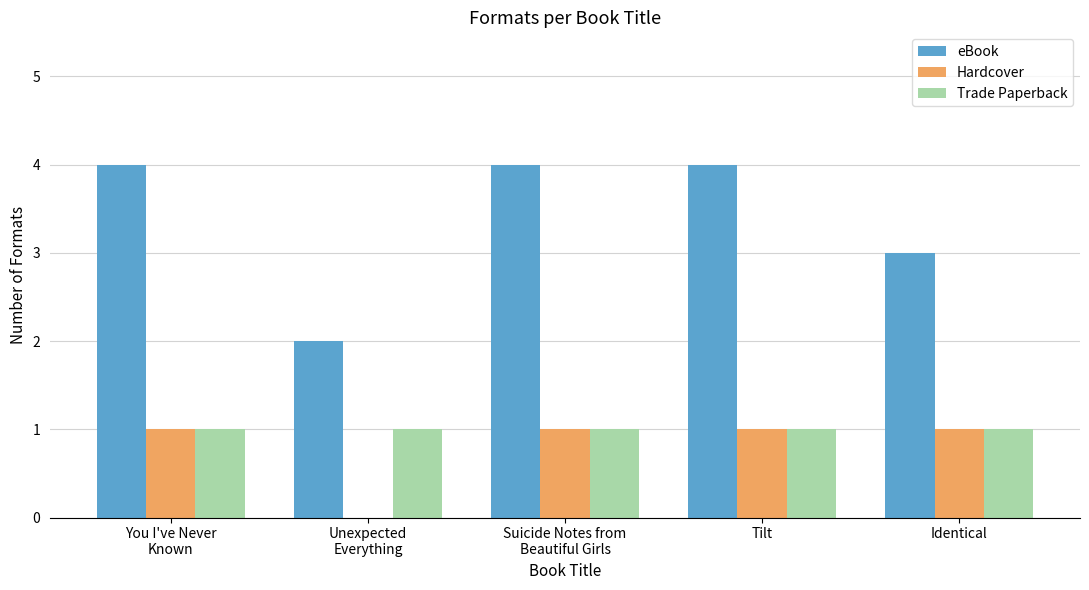

Does the chart contain stacked bars?

No